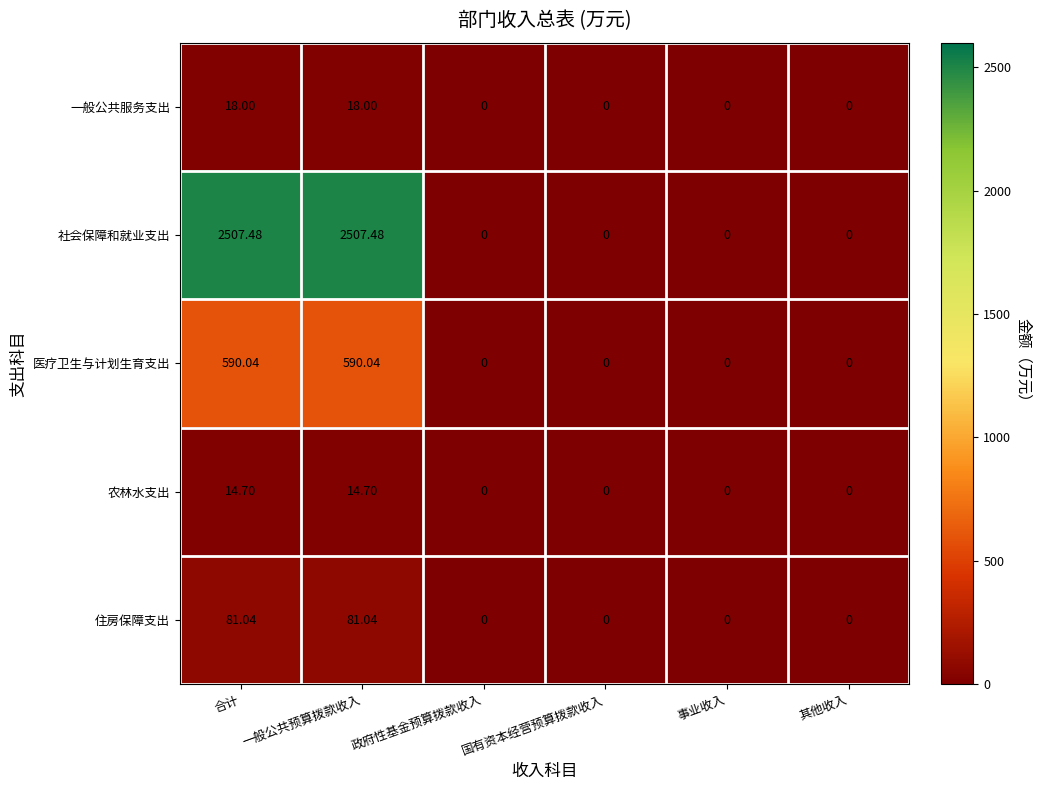

Rank the series by their maximum value, from lowest to highest.

农林水支出, 一般公共服务支出, 住房保障支出, 医疗卫生与计划生育支出, 社会保障和就业支出